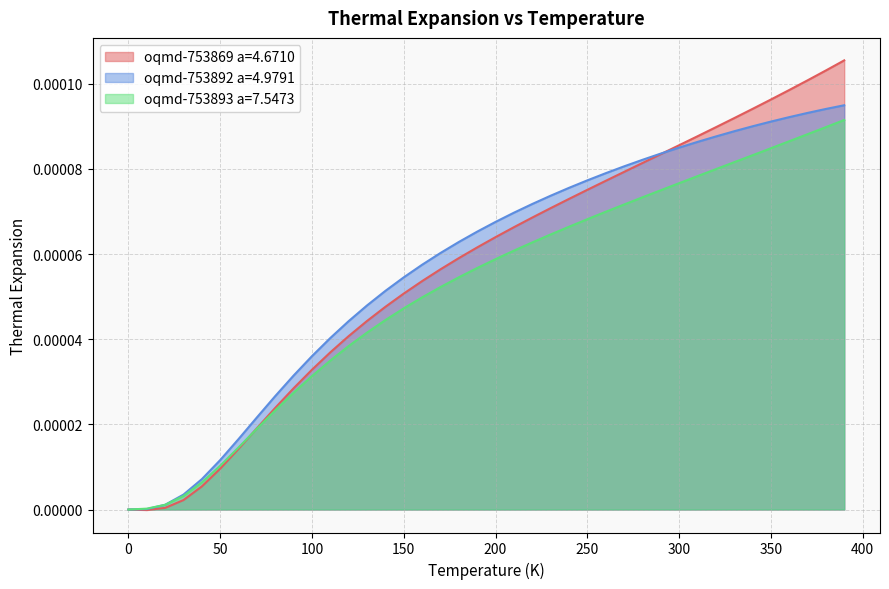

Reading left to right, transcribe all the data shown in this chart.

oqmd-753869 a=4.6710: 0.0=0.0	10.0=-0.0	20.0=0.0	30.0=0.0	40.0=0.0	50.0=0.0	60.0=0.0	70.0=0.0	80.0=0.0	90.0=0.0	100.0=0.0	110.0=0.0	120.0=0.0	130.0=0.0	140.0=0.0	150.0=0.0	160.0=0.0	170.0=0.0	180.0=0.0	190.0=0.0	200.0=0.0	210.0=0.0	220.0=0.0	230.0=0.0	240.0=0.0	250.0=0.0	260.0=0.0	270.0=0.0	280.0=0.0	290.0=0.0	300.0=0.0	310.0=0.0	320.0=0.0	330.0=0.0	340.0=0.0	350.0=0.0	360.0=0.0	370.0=0.0	380.0=0.0	390.0=0.0
oqmd-753892 a=4.9791: 0.0=0.0	10.0=0.0	20.0=0.0	30.0=0.0	40.0=0.0	50.0=0.0	60.0=0.0	70.0=0.0	80.0=0.0	90.0=0.0	100.0=0.0	110.0=0.0	120.0=0.0	130.0=0.0	140.0=0.0	150.0=0.0	160.0=0.0	170.0=0.0	180.0=0.0	190.0=0.0	200.0=0.0	210.0=0.0	220.0=0.0	230.0=0.0	240.0=0.0	250.0=0.0	260.0=0.0	270.0=0.0	280.0=0.0	290.0=0.0	300.0=0.0	310.0=0.0	320.0=0.0	330.0=0.0	340.0=0.0	350.0=0.0	360.0=0.0	370.0=0.0	380.0=0.0	390.0=0.0
oqmd-753893 a=7.5473: 0.0=0.0	10.0=0.0	20.0=0.0	30.0=0.0	40.0=0.0	50.0=0.0	60.0=0.0	70.0=0.0	80.0=0.0	90.0=0.0	100.0=0.0	110.0=0.0	120.0=0.0	130.0=0.0	140.0=0.0	150.0=0.0	160.0=0.0	170.0=0.0	180.0=0.0	190.0=0.0	200.0=0.0	210.0=0.0	220.0=0.0	230.0=0.0	240.0=0.0	250.0=0.0	260.0=0.0	270.0=0.0	280.0=0.0	290.0=0.0	300.0=0.0	310.0=0.0	320.0=0.0	330.0=0.0	340.0=0.0	350.0=0.0	360.0=0.0	370.0=0.0	380.0=0.0	390.0=0.0